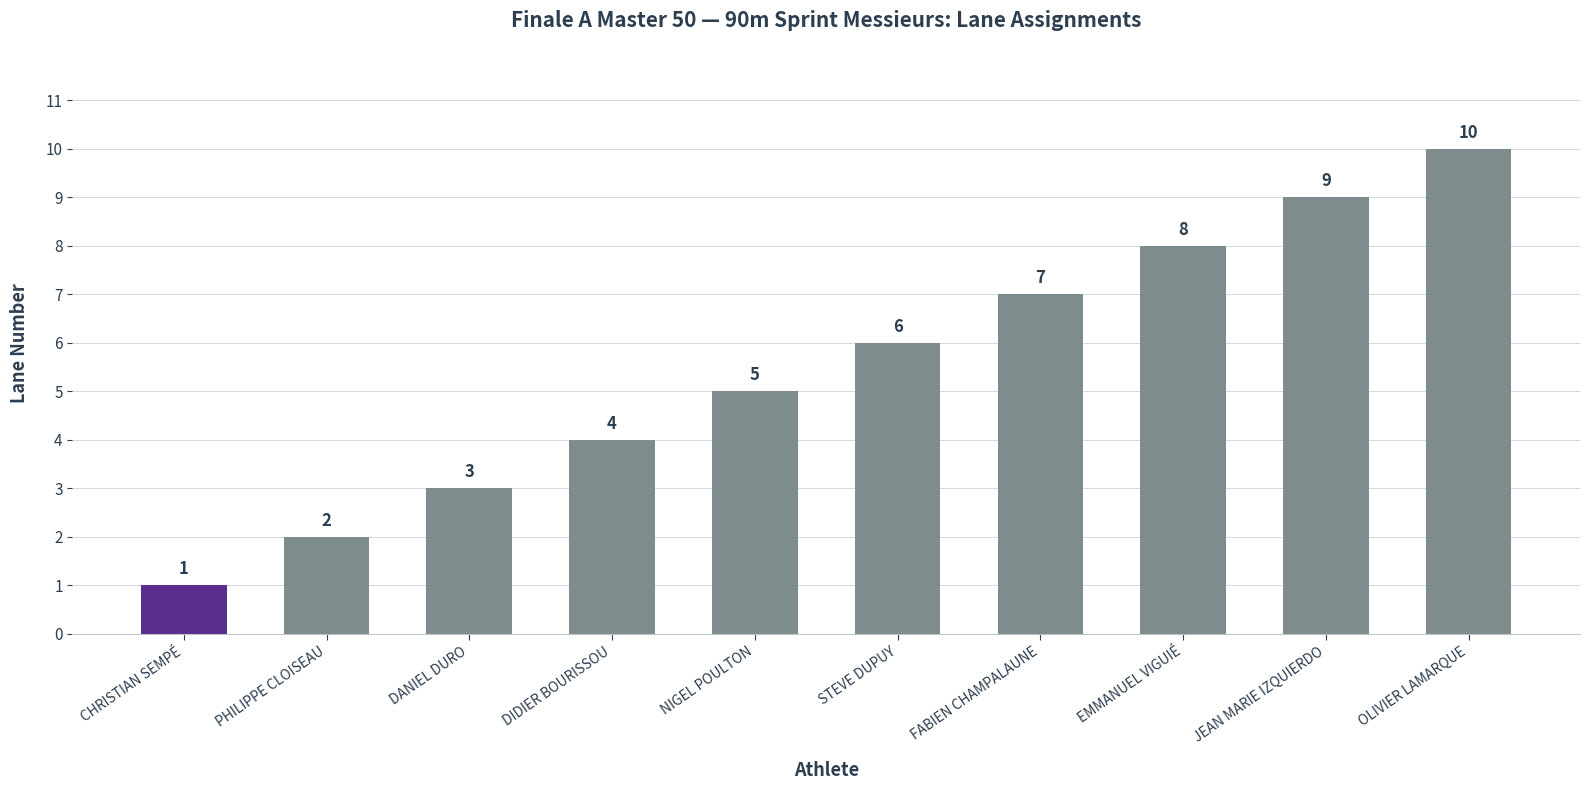

What is the value of the 5th bar from the left?

5